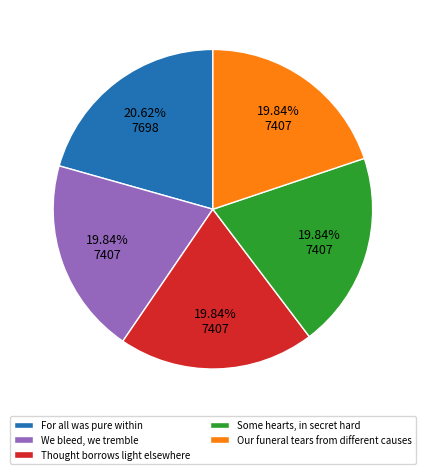

Approximately how many times larger is the value at We bleed, we tremble compared to Our funeral tears from different causes?

1.0